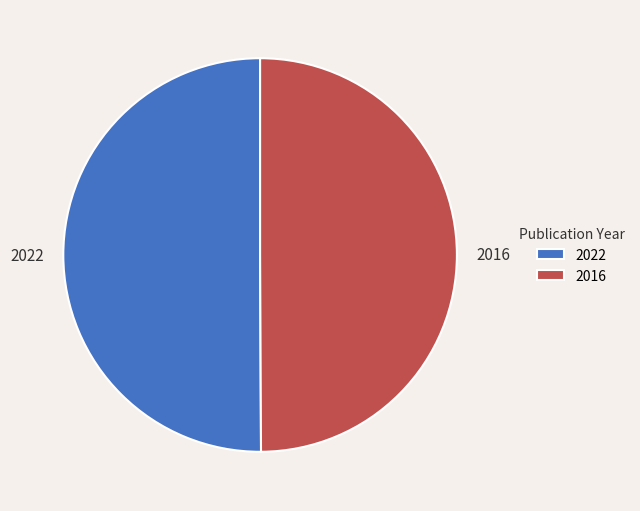

What is the ratio of the value at 2022 to the value at 2016?

1.0